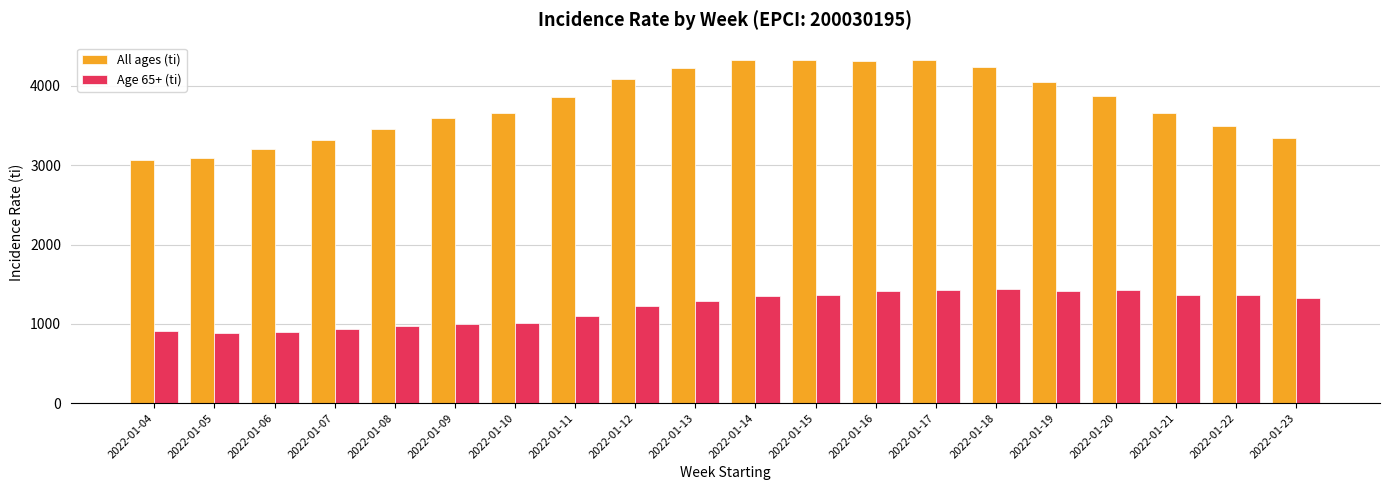

Which series changed the most between 2022-01-07 and 2022-01-20?

All ages (ti)